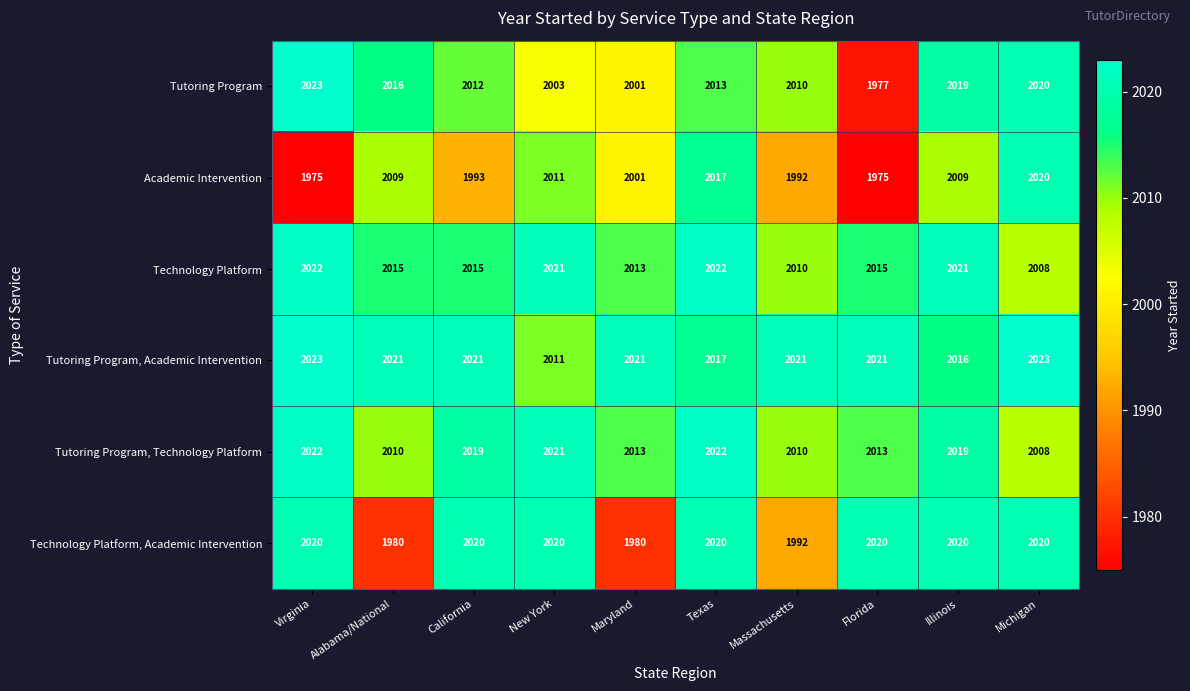

At which category is the sum across all series the highest?

Texas